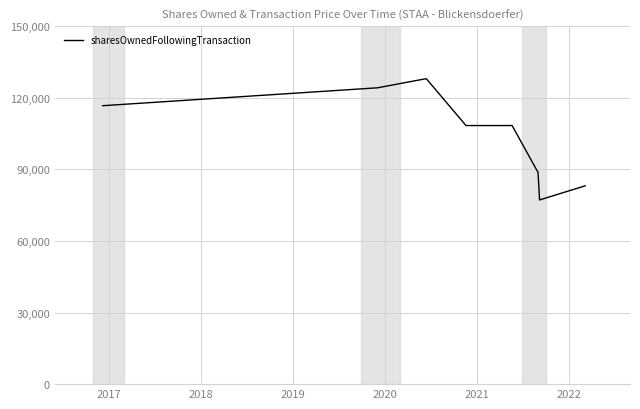

What is the greatest value displayed?

127950